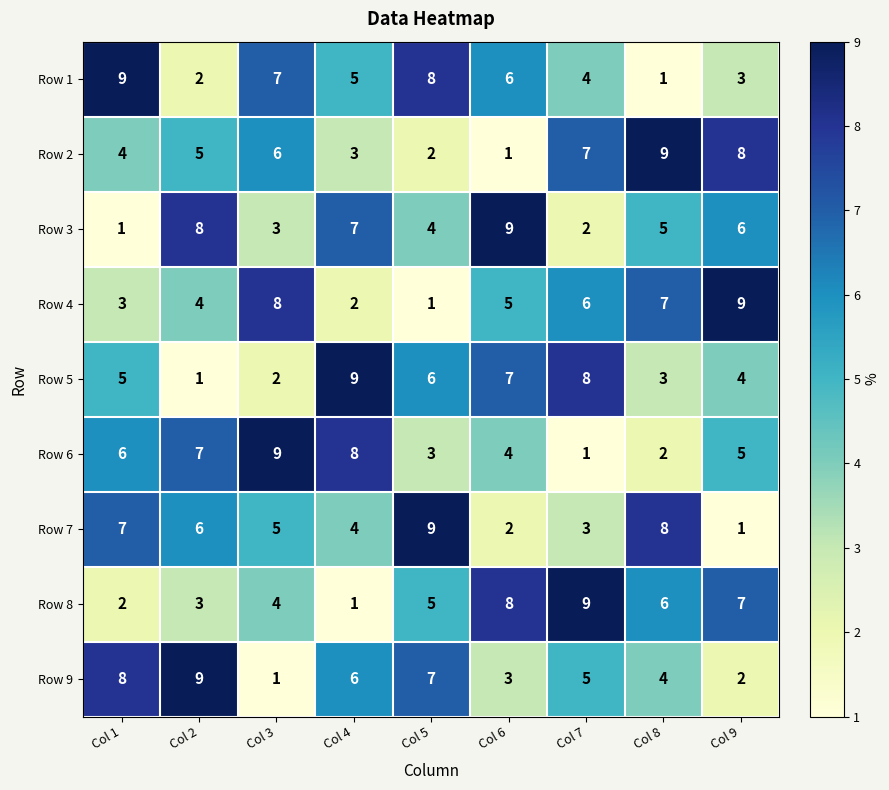

What is the maximum value shown in the chart?

9